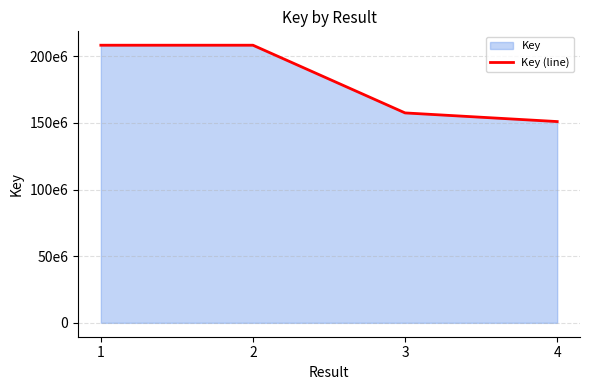

True or false: the data shows 150989543 at 4.

True